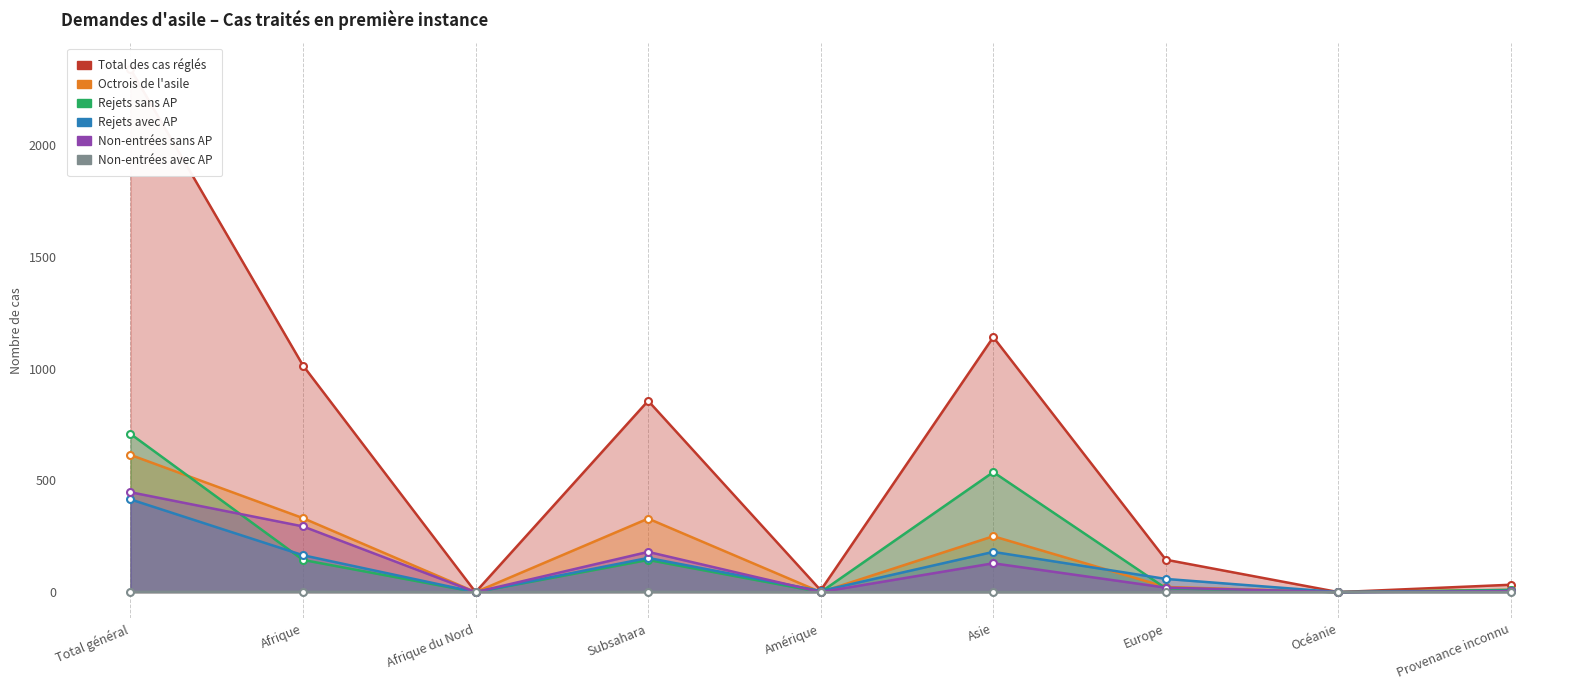

Where is the first local minimum for Rejets sans AP?

Afrique du Nord